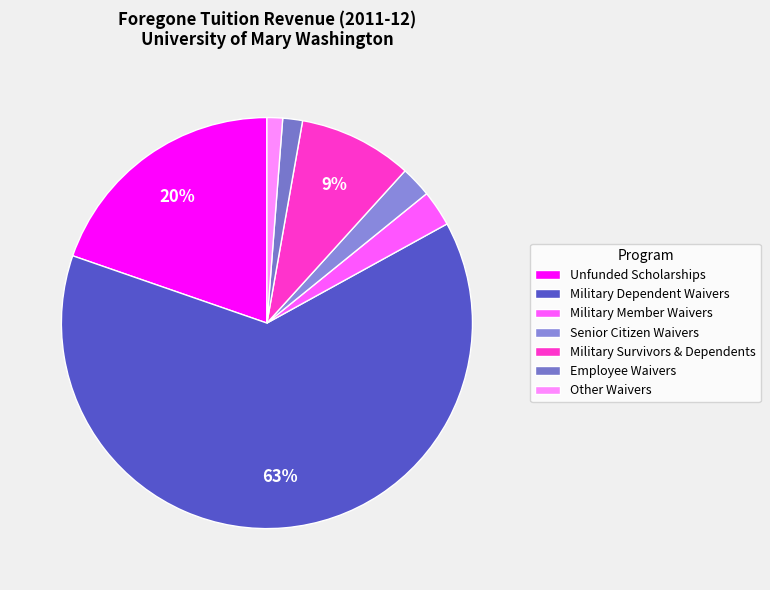

How many segments does this pie chart have?

7